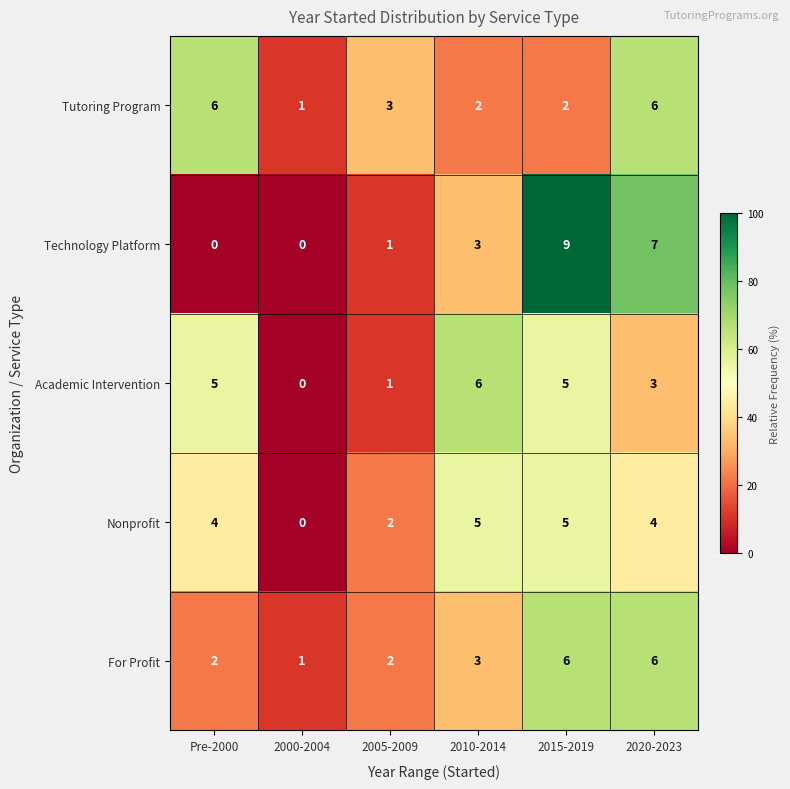

Is it true that Tutoring Program equals 2 at 2015-2019?

True